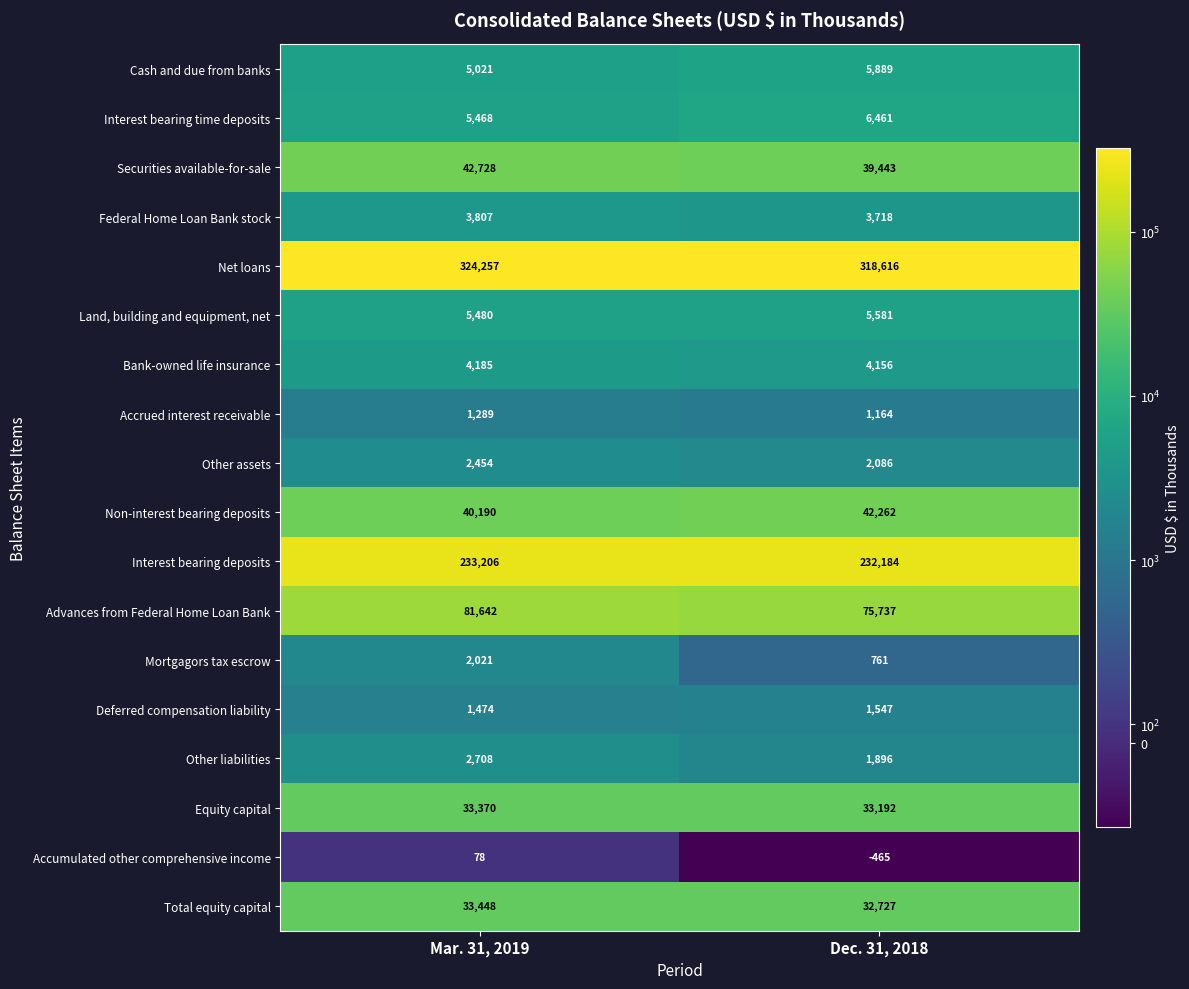

How many distinct data groups are displayed?

18